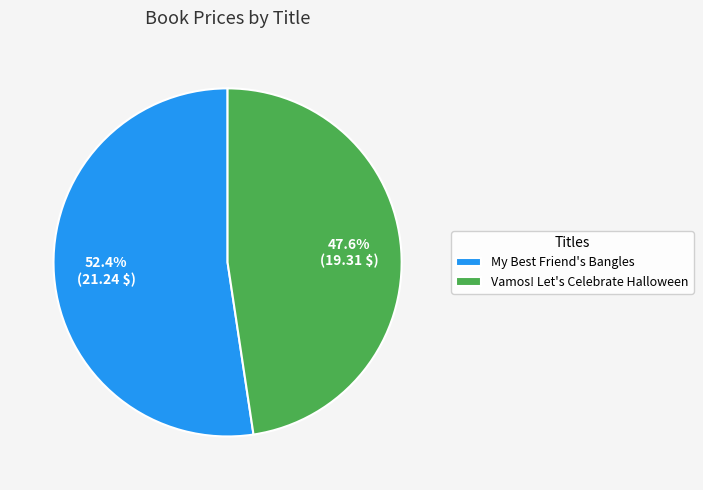

True or false: Vamos! Let's Celebrate Halloween accounts for 57% of the total.

False